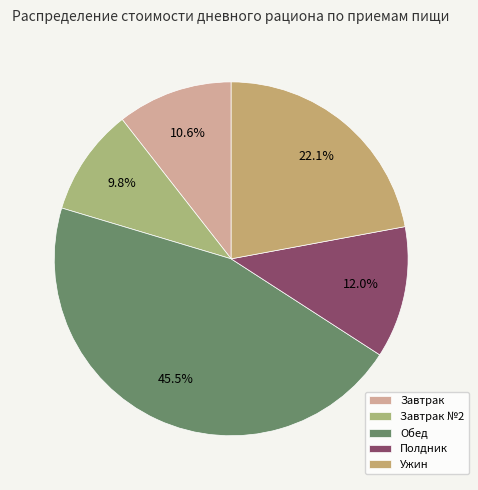

Does Завтрак №2 represent more than half of the total?

No